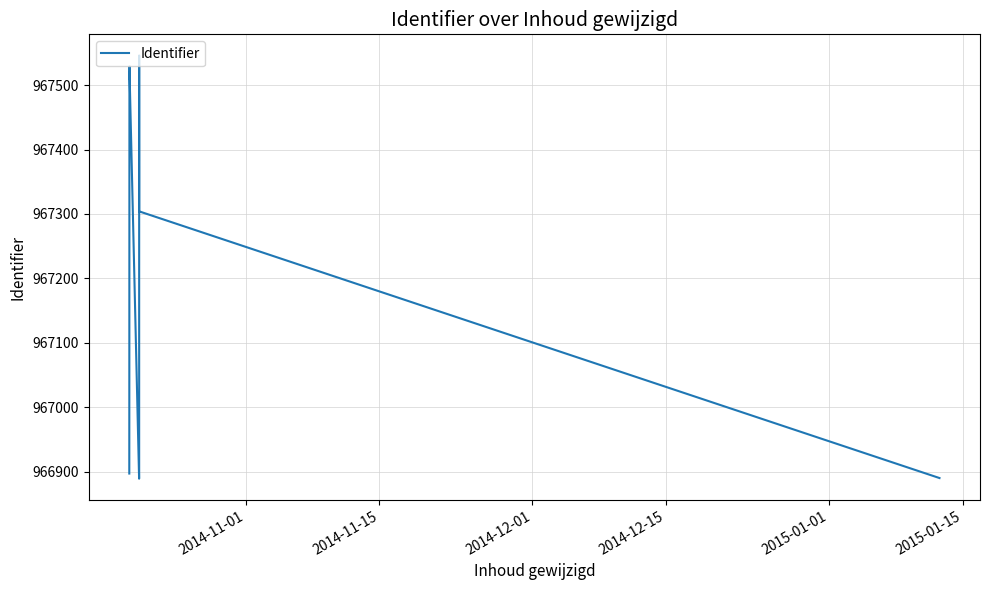

What is the minimum value shown in the chart?

966889